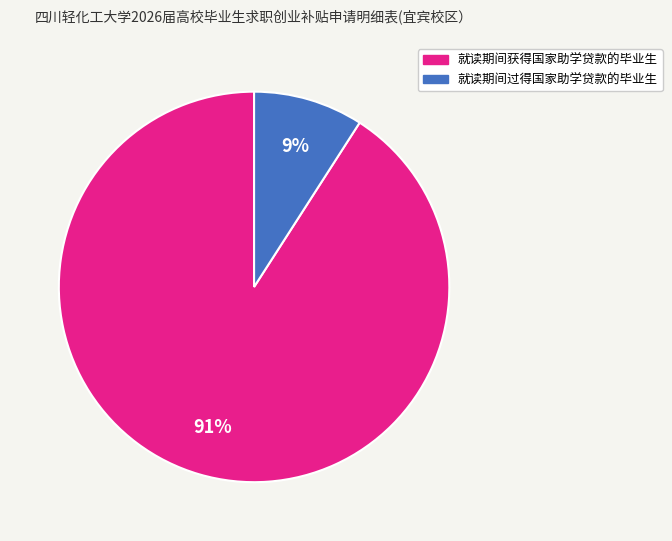

True or false: 就读期间过得国家助学贷款的毕业生 accounts for 9% of the total.

True